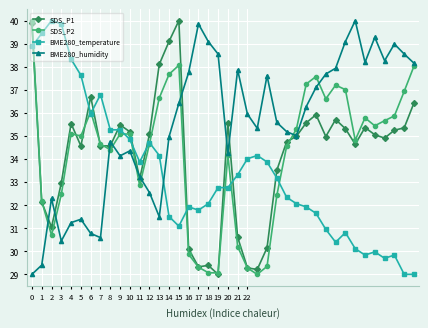

Which series has the largest total across all categories?

BME280_humidity